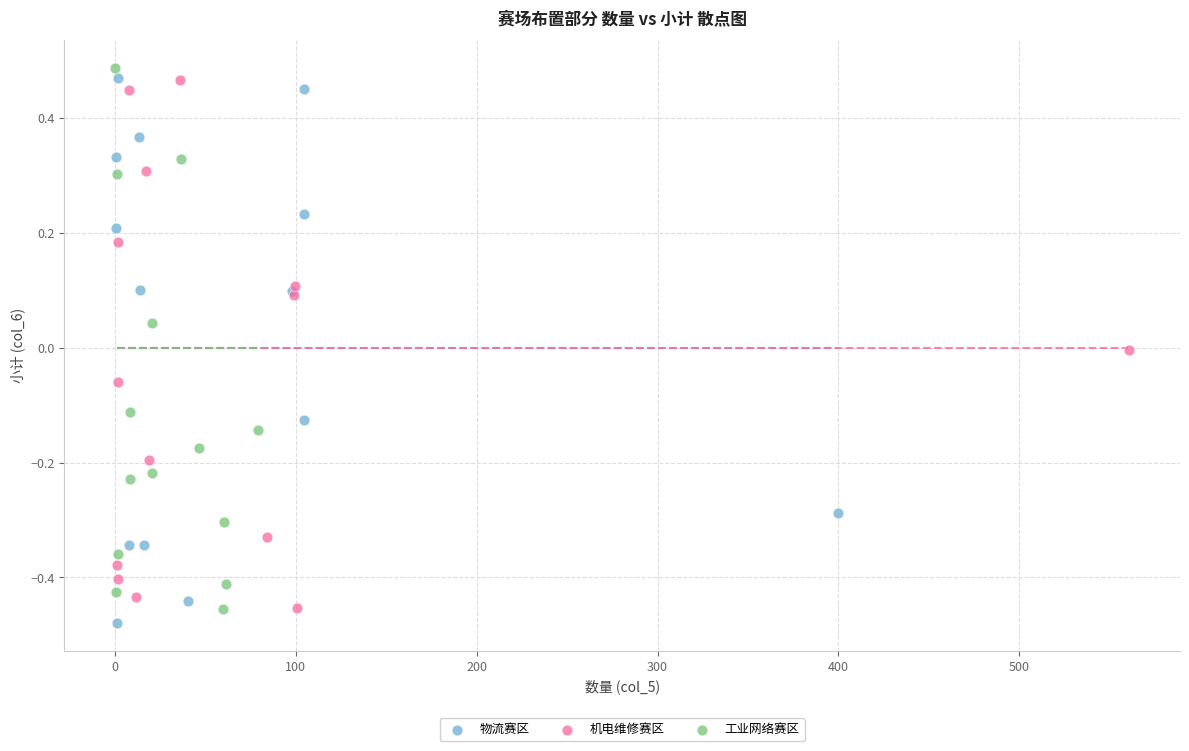

What are all the series names shown in the legend?

物流赛区, 机电维修赛区, 工业网络赛区